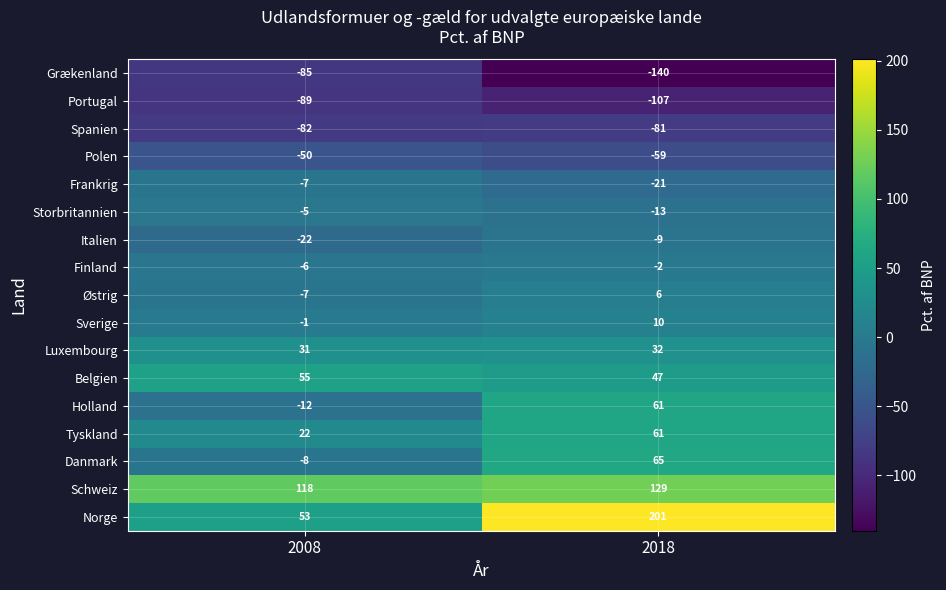

What is the difference between the Sverige values at 2018 and 2008?

11